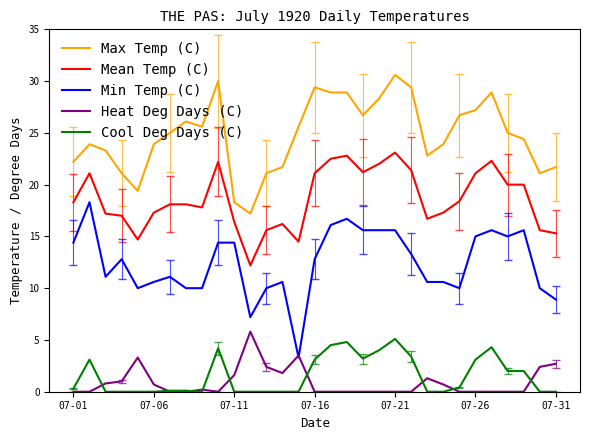

True or false: Max Temp (C) and Cool Deg Days (C) cross at least once.

False